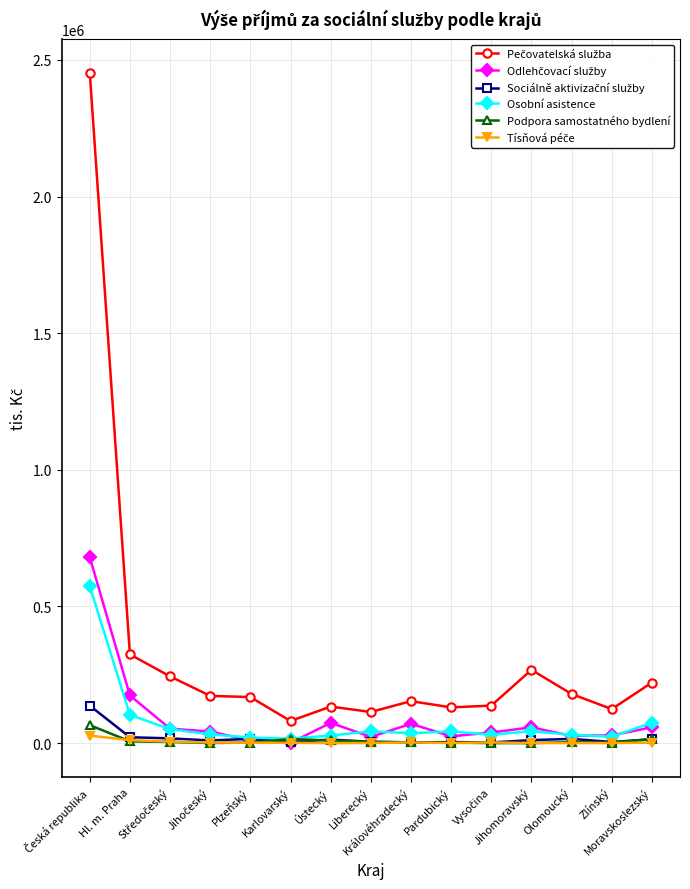

How many lines are shown in the chart?

6